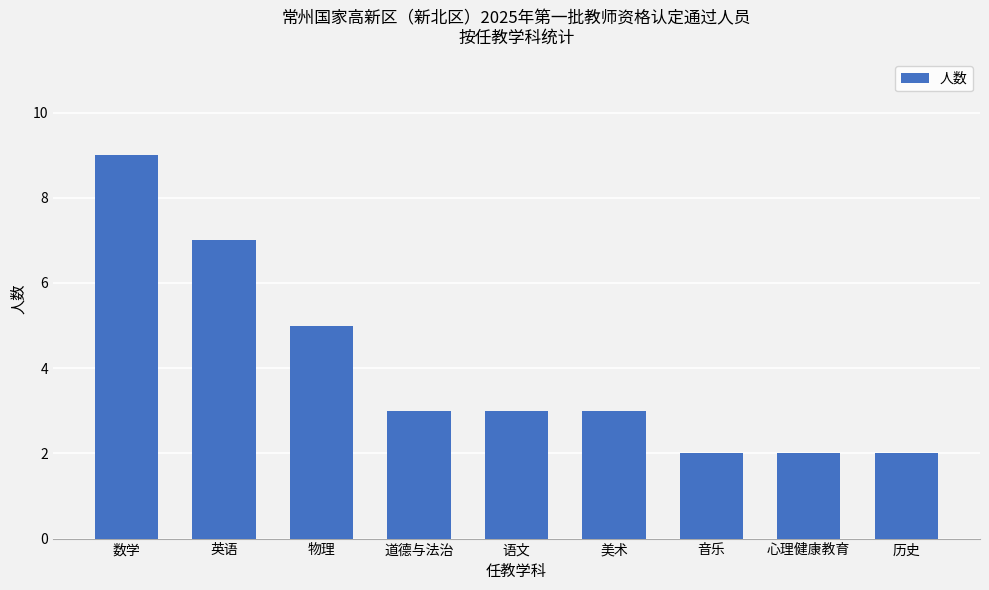

Which category has the highest value across all series?

数学